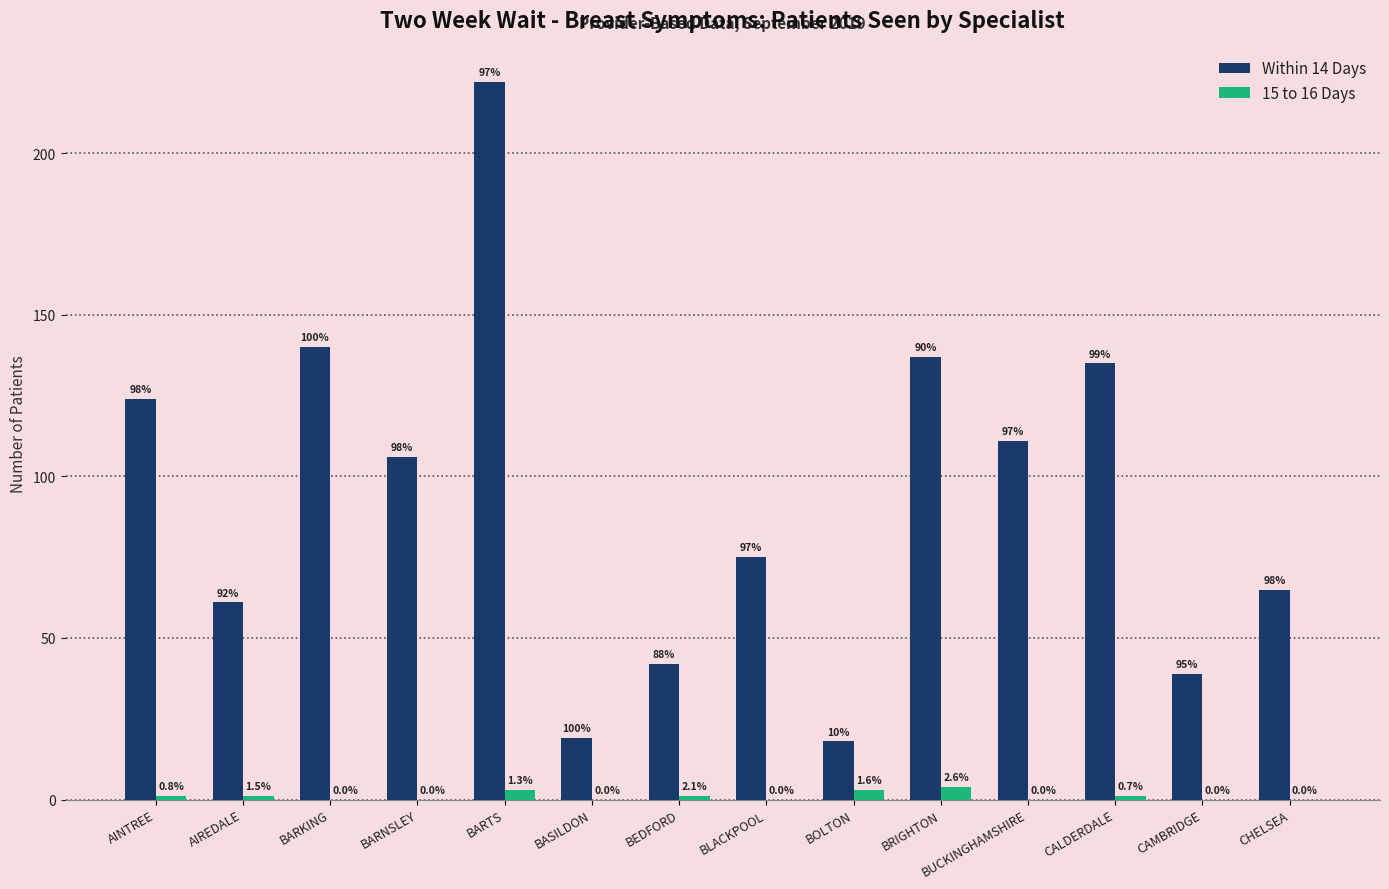

How many groups of bars are there?

14